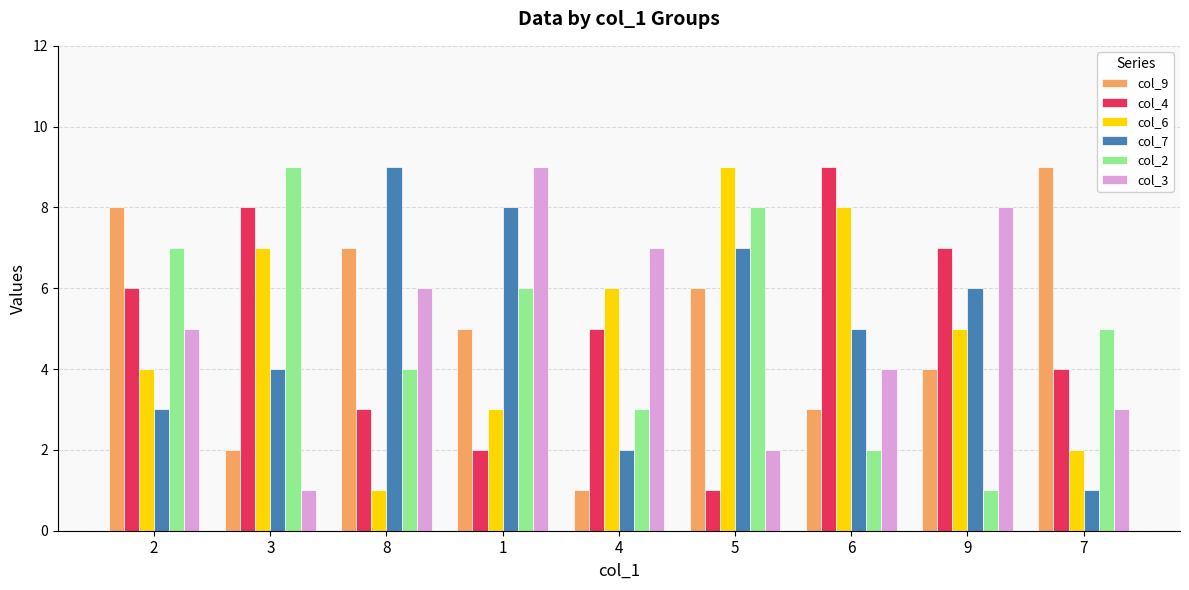

Reading right to left, transcribe all the data shown in this chart.

col_9: 7=9	9=4	6=3	5=6	4=1	1=5	8=7	3=2	2=8
col_4: 7=4	9=7	6=9	5=1	4=5	1=2	8=3	3=8	2=6
col_6: 7=2	9=5	6=8	5=9	4=6	1=3	8=1	3=7	2=4
col_7: 7=1	9=6	6=5	5=7	4=2	1=8	8=9	3=4	2=3
col_2: 7=5	9=1	6=2	5=8	4=3	1=6	8=4	3=9	2=7
col_3: 7=3	9=8	6=4	5=2	4=7	1=9	8=6	3=1	2=5